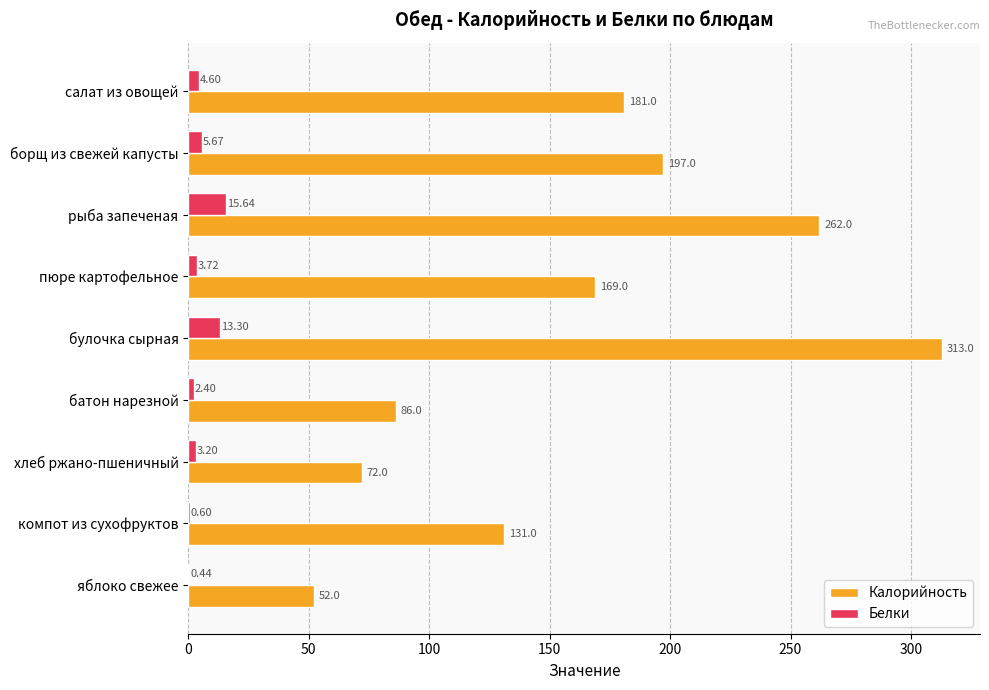

What is the greatest value displayed?

313.0